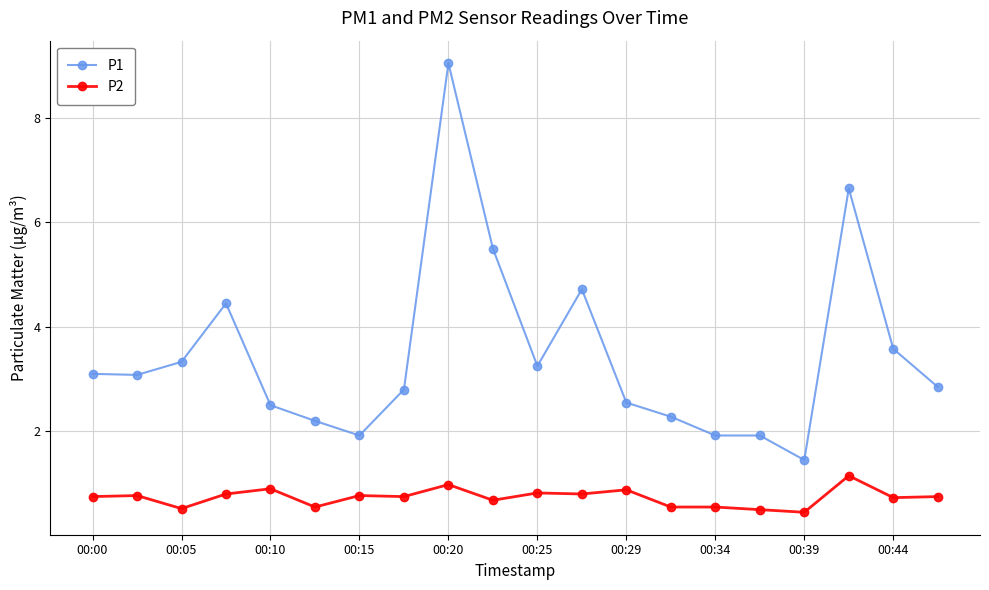

True or false: P1 has more than 1 points higher than both neighbors.

True